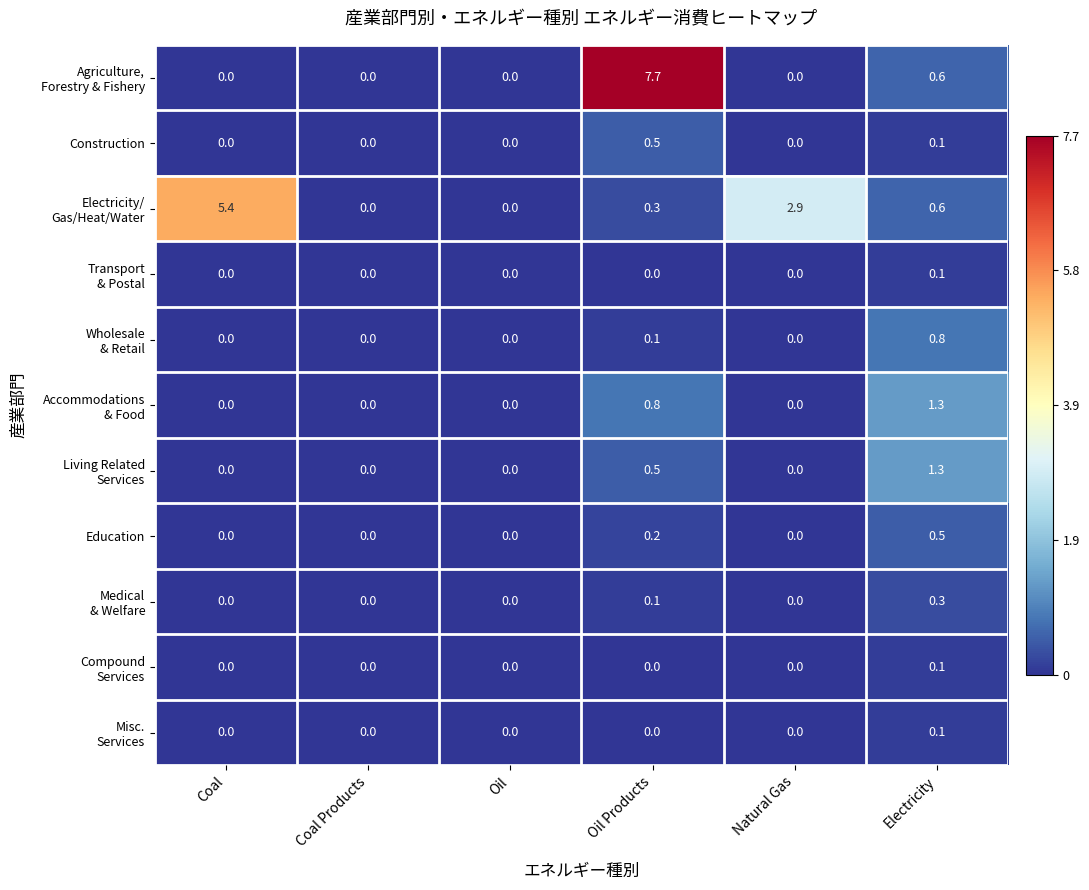

At how many categories does at least one series exceed 6?

1